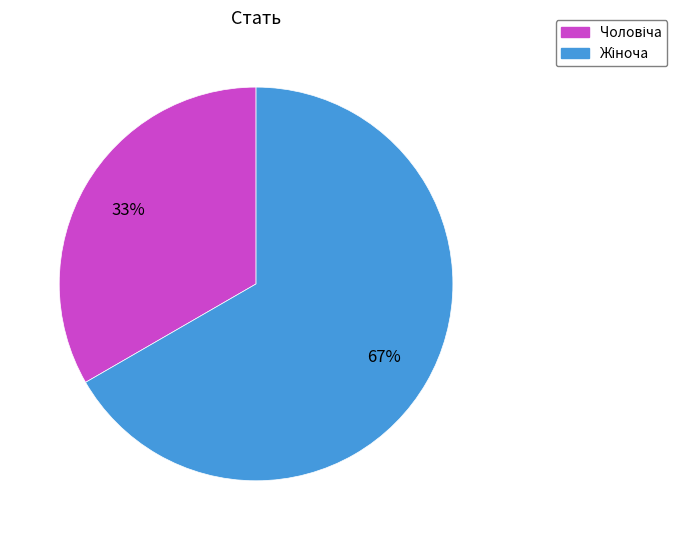

To the nearest percent, what is the average slice percentage?

50%